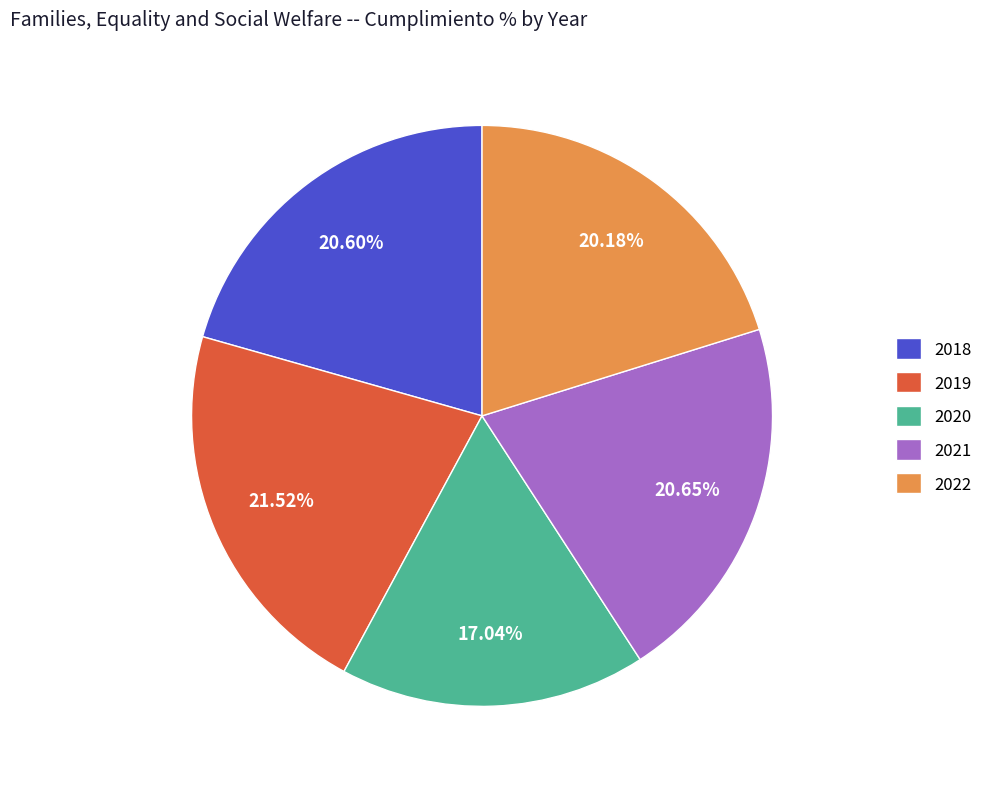

What percentage do 2018 and 2022 together represent?

40.8%